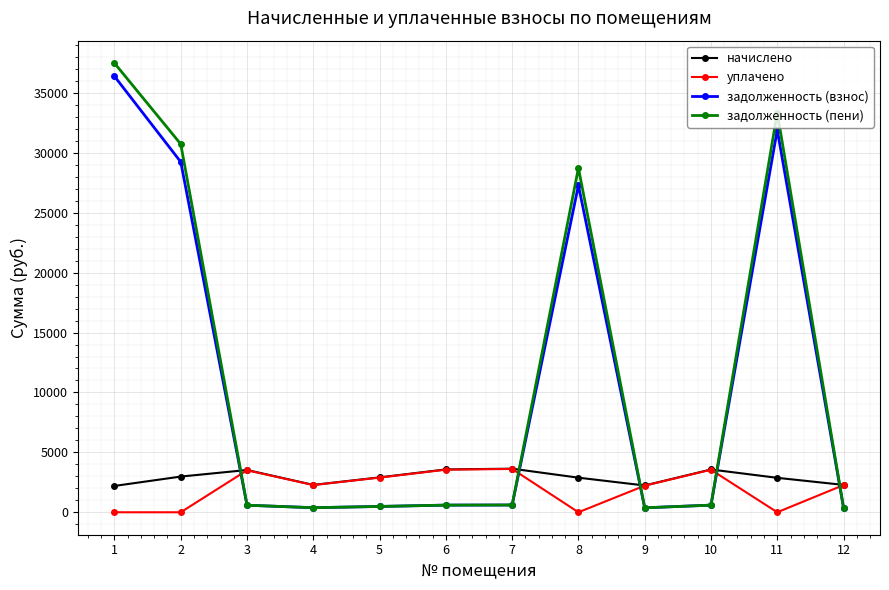

The value of начислено at 7 is 2278.6. True or false?

False